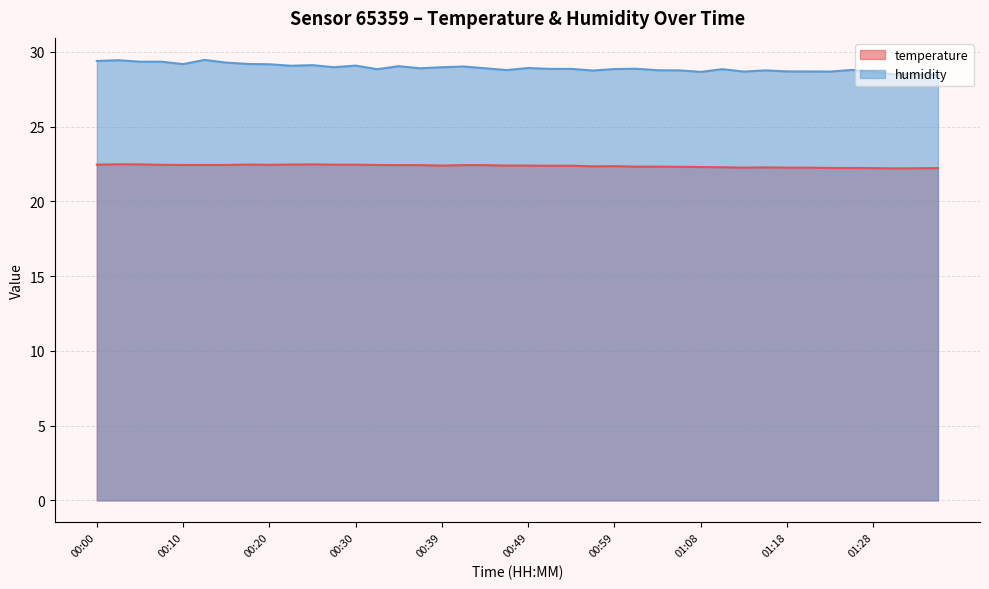

Which label corresponds to the smallest value in the chart?

01:30